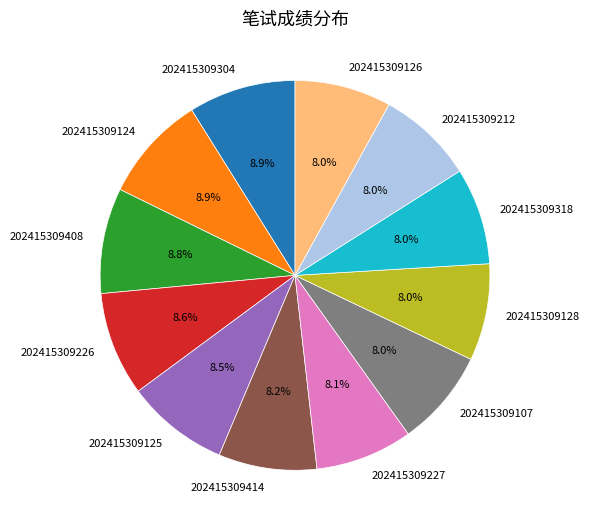

To the nearest percent, what is the average slice percentage?

8%